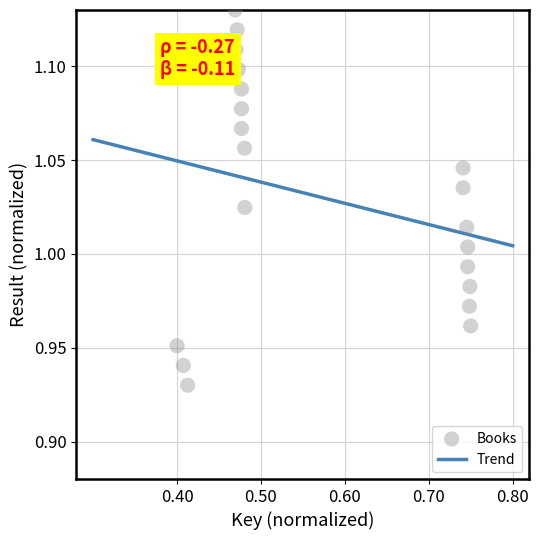

Count the number of points in this scatter plot.

20